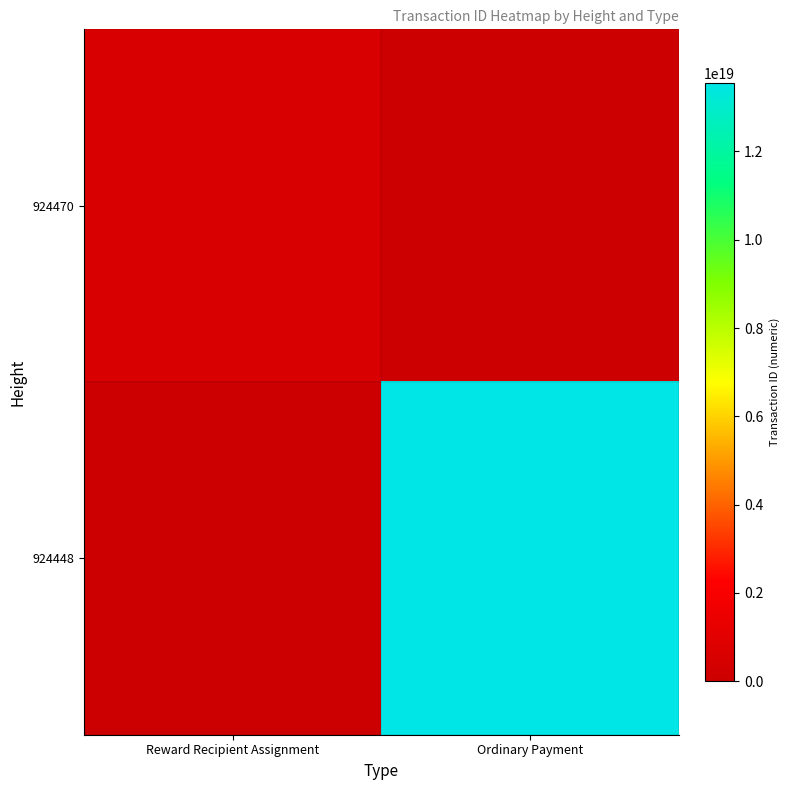

What is the difference between the highest and lowest values at Reward Recipient Assignment?

568966935565684608